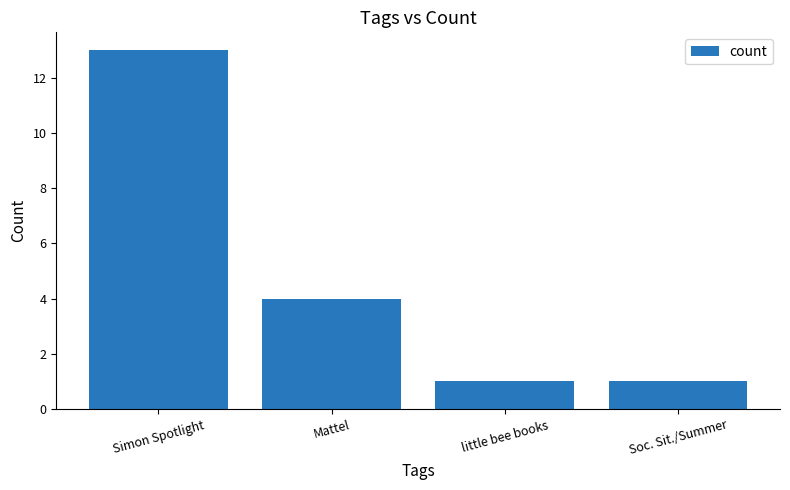

What is the average value?

5